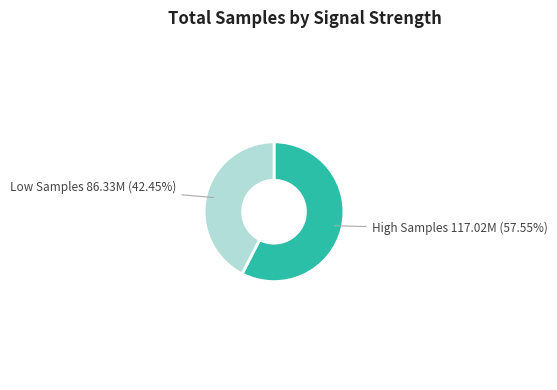

Does any single category account for the majority?

Yes